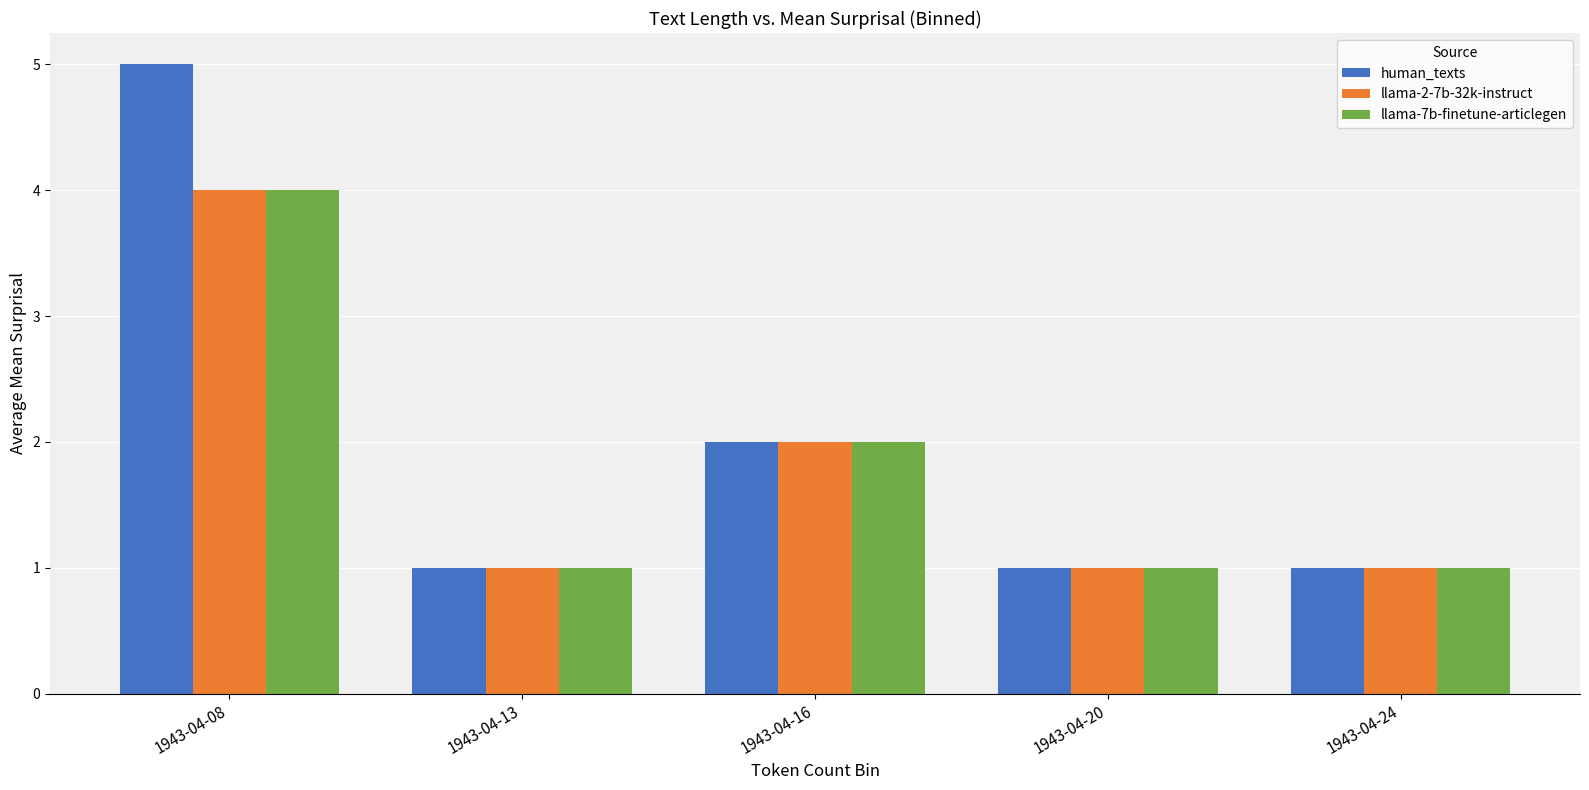

What is the approximate value of llama-7b-finetune-articlegen at 1943-04-16?

2